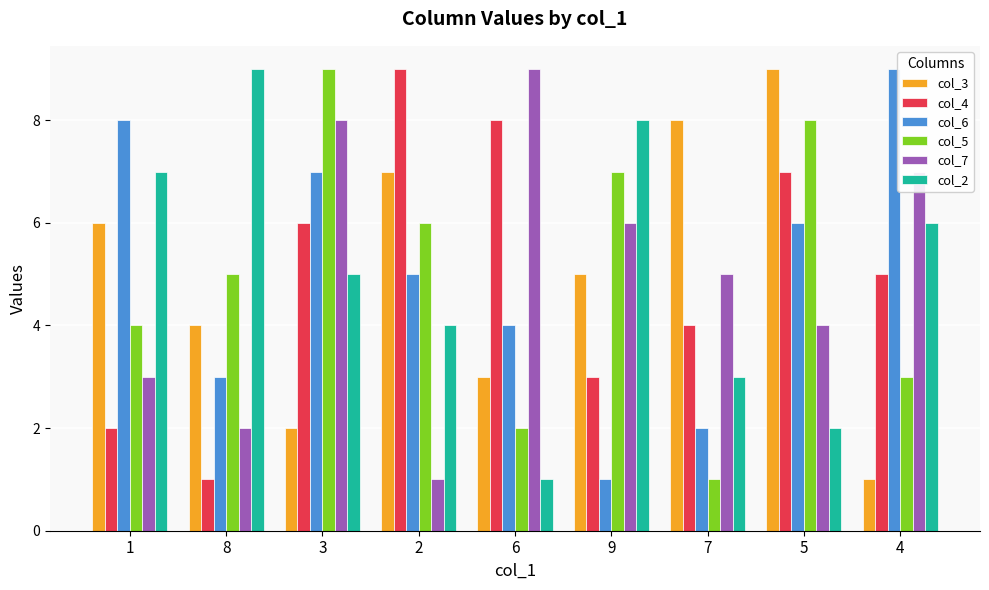

What is the minimum value shown in the chart?

1